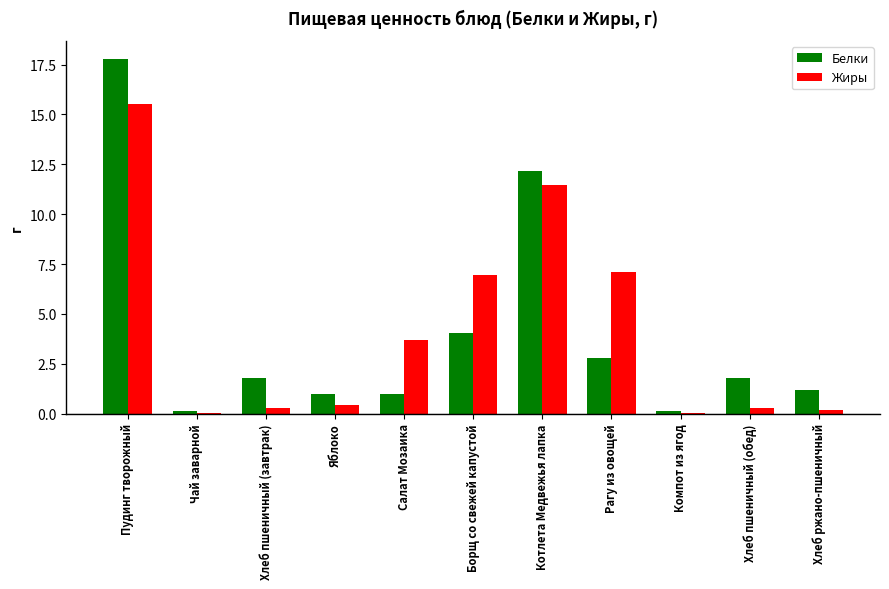

At which category does the chart reach its peak across all series?

Пудинг творожный